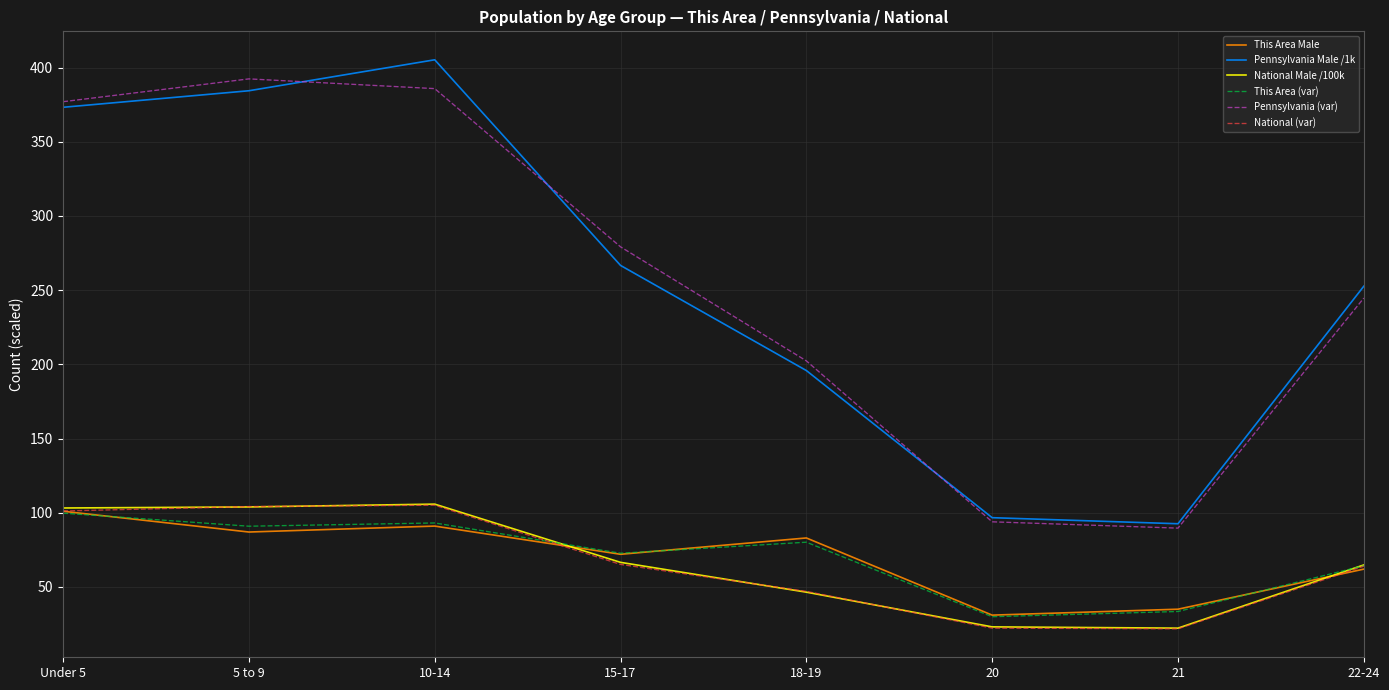

Between which two adjacent categories do This Area (var) and This Area Male first intersect?

Under 5 and 5 to 9